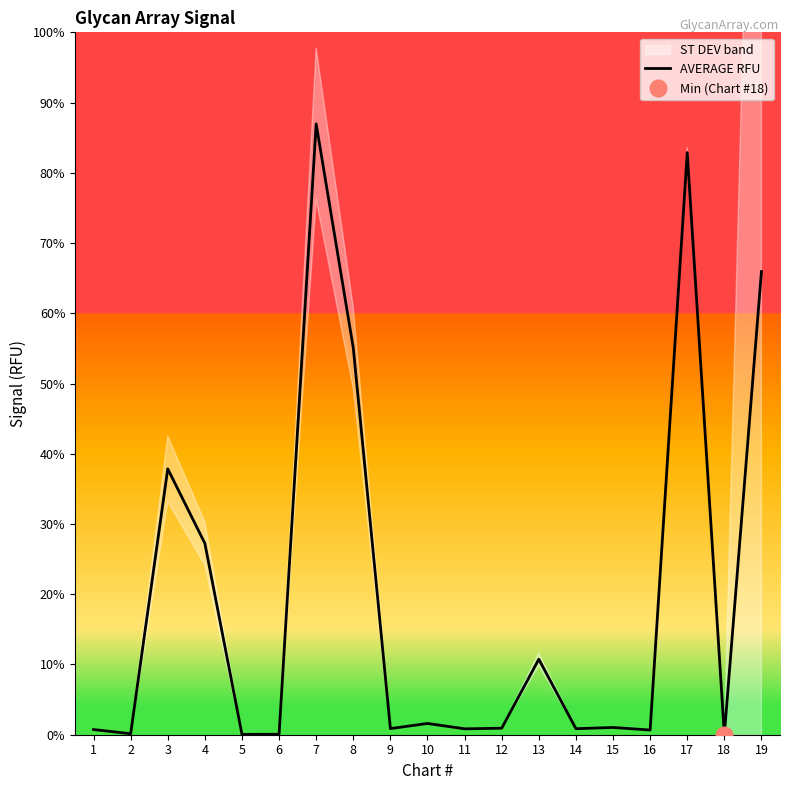

Does the chart display data point markers on the line(s)?

No